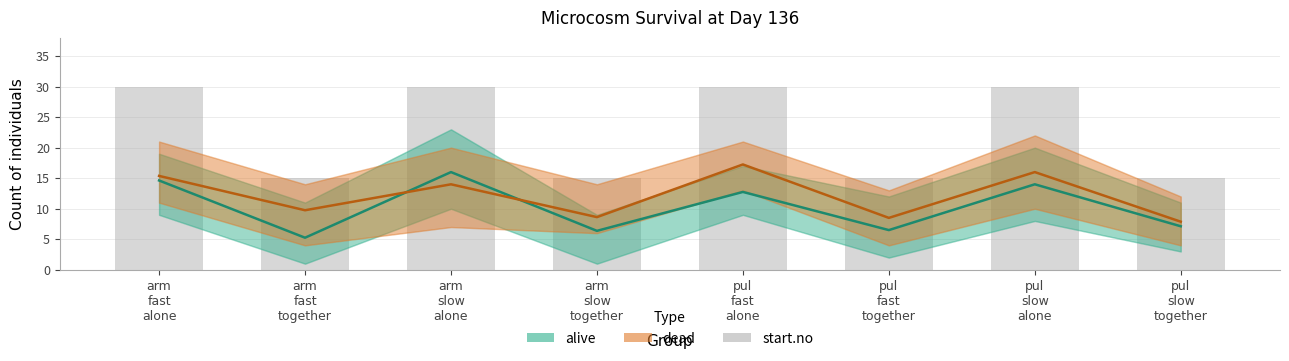

Which series has the largest total across all categories?

start.no